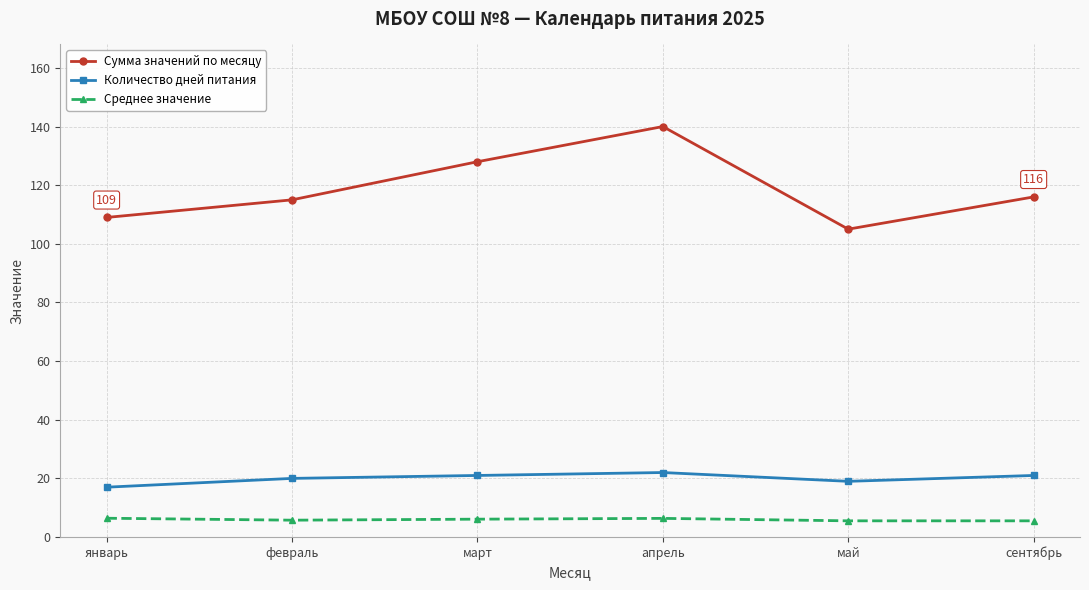

The Сумма значений по месяцу series shows 69.2 at февраль. True or false?

False